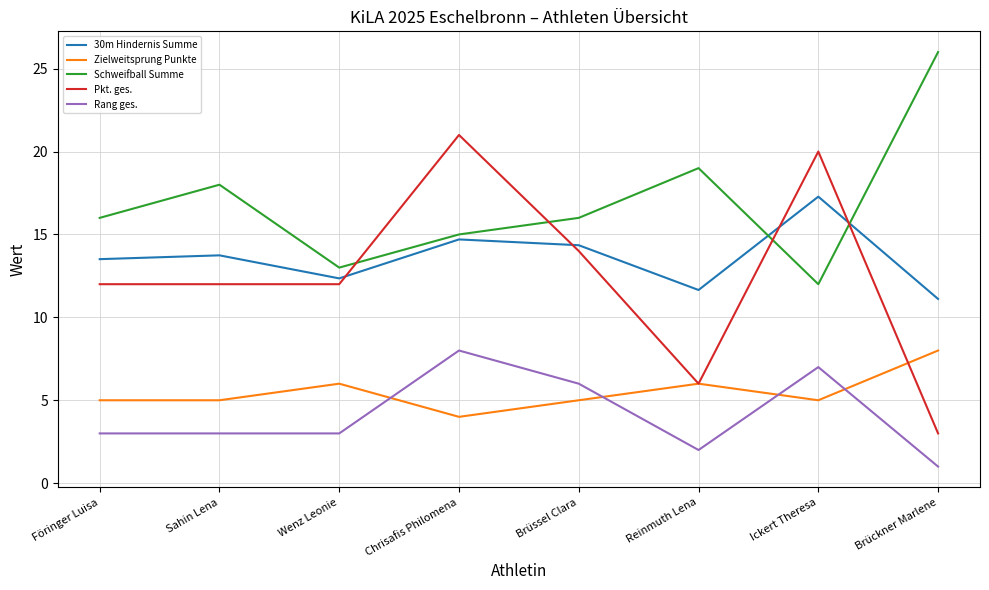

At which label does 30m Hindernis Summe reach its minimum?

Brückner Marlene